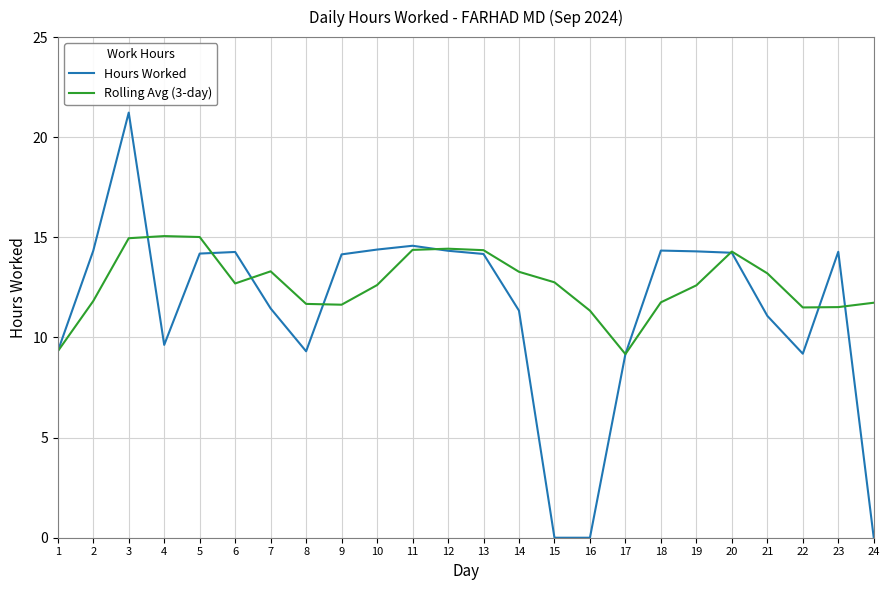

True or false: Hours Worked has a value of 14.2 at 9.

True